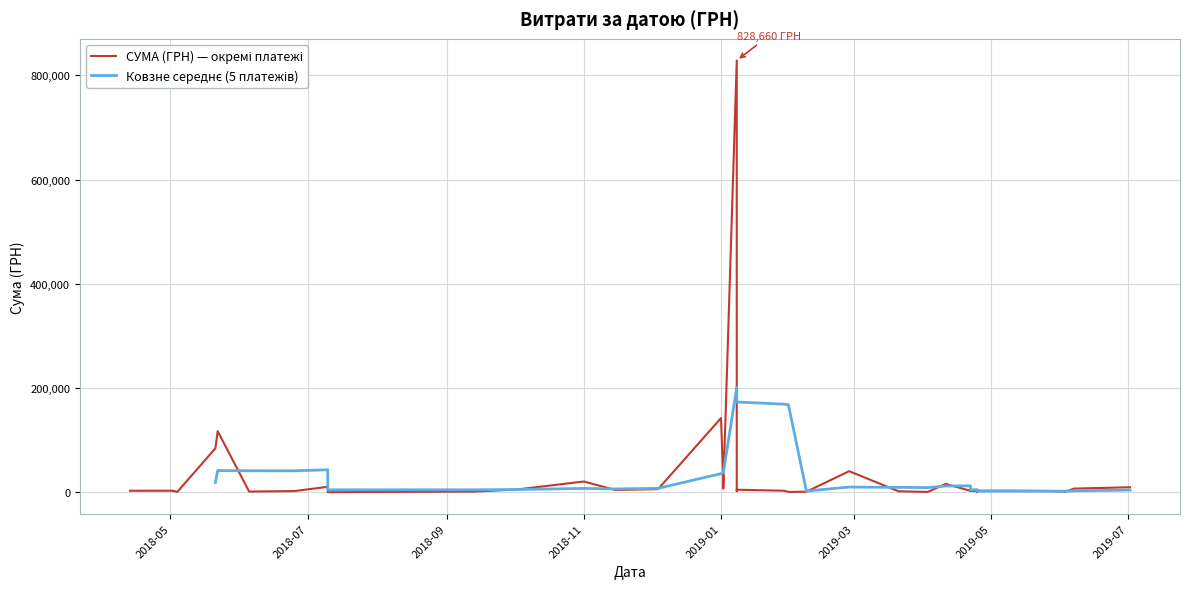

True or false: the data shows 220577.6 at 01.01.2019.

False